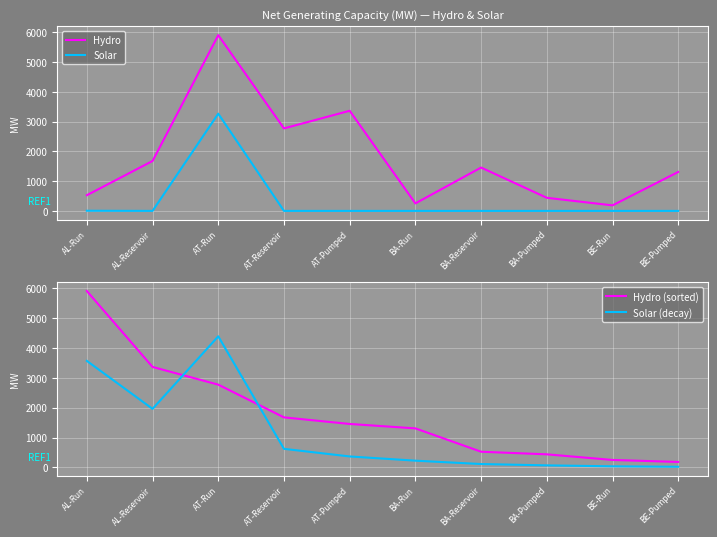

Which series changed the most between AT-Reservoir and BE-Run?

Hydro